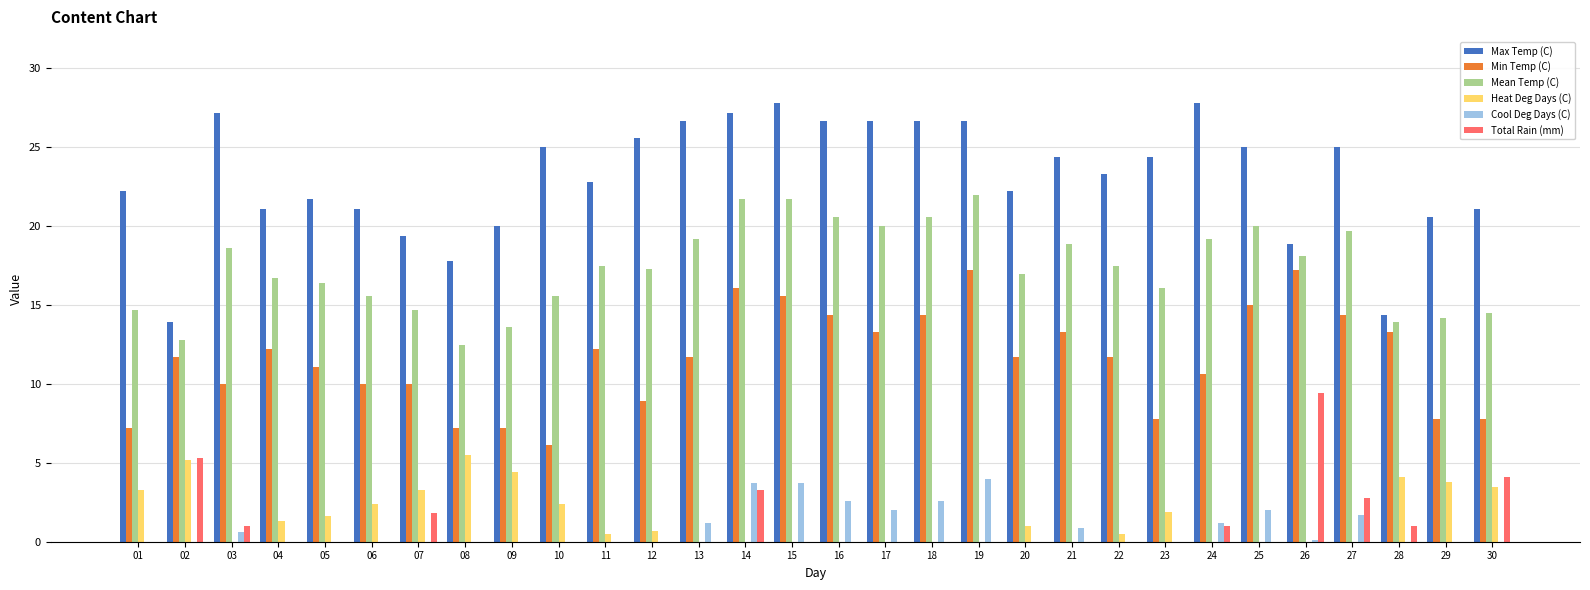

What is the approximate value of Total Rain (mm) at 27?

2.8